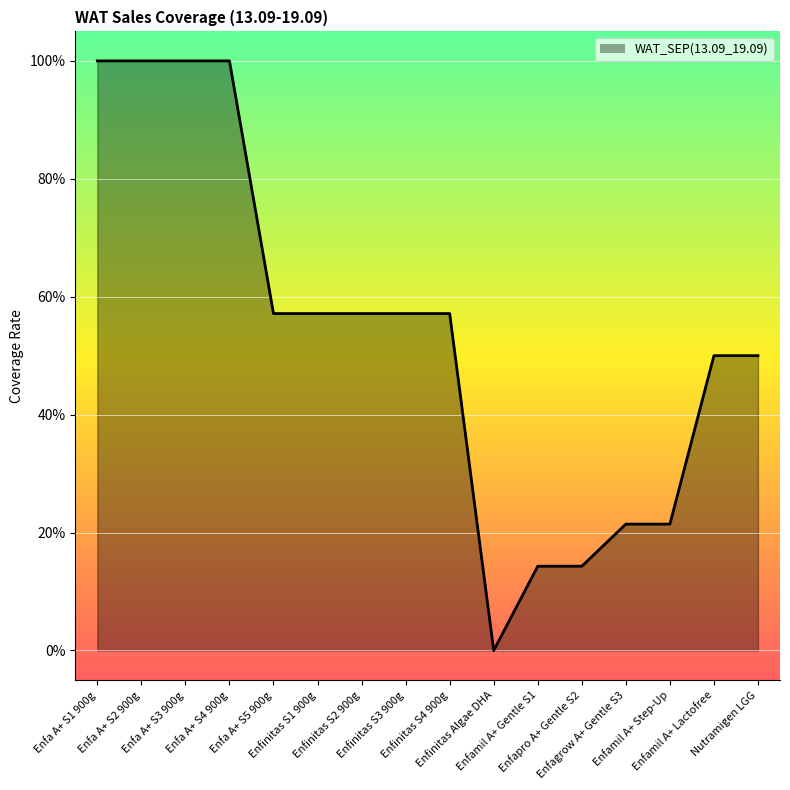

What position from the left is Enfa A+ S2 900g?

2